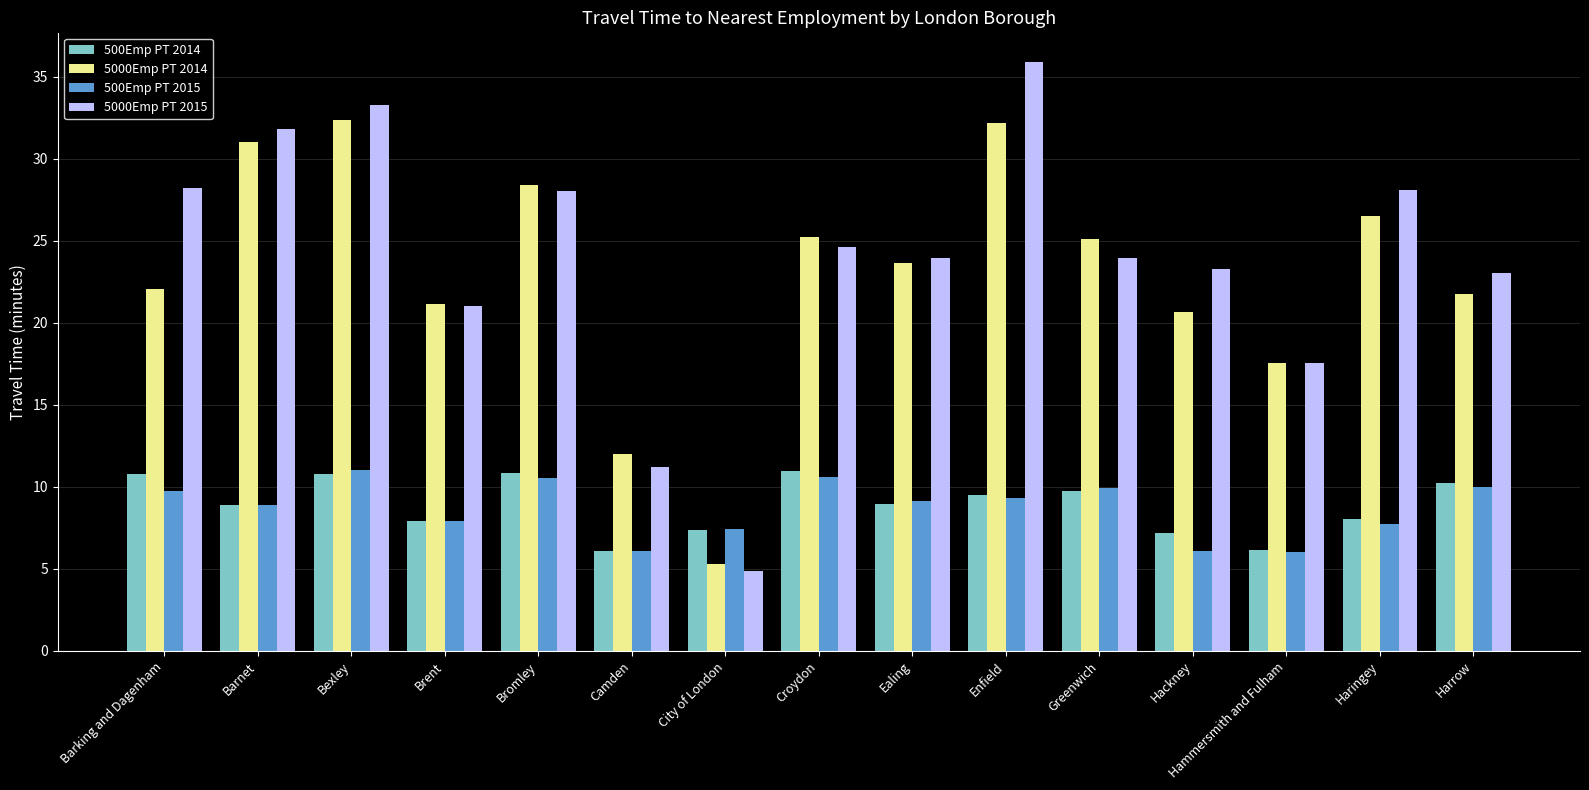

What are all the series names shown in the legend?

500Emp PT 2014, 5000Emp PT 2014, 500Emp PT 2015, 5000Emp PT 2015